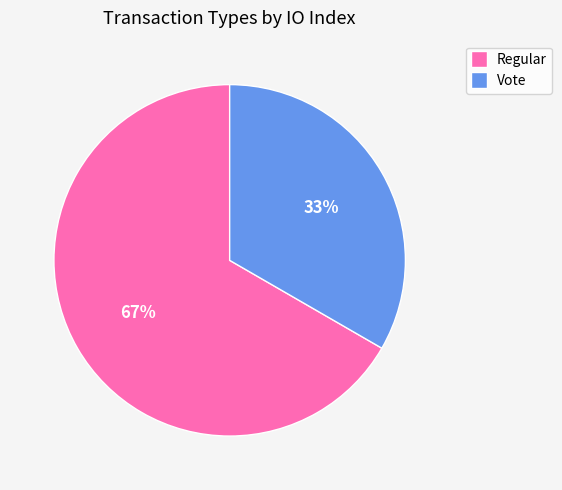

Rank the categories by value from lowest to highest.

Vote, Regular